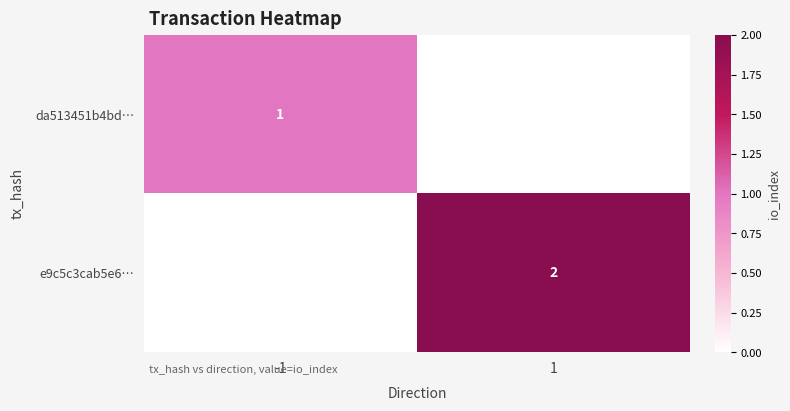

The da513451b4bd… series shows 0 at -1. True or false?

False